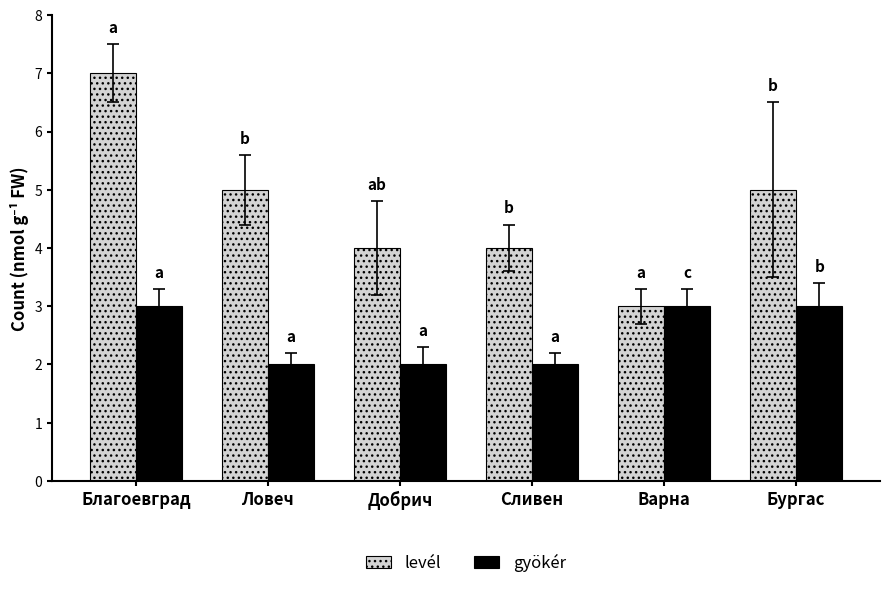

Reading right to left, transcribe all the data shown in this chart.

levél: Бургас=5	Варна=3	Сливен=4	Добрич=4	Ловеч=5	Благоевград=7
gyökér: Бургас=3	Варна=3	Сливен=2	Добрич=2	Ловеч=2	Благоевград=3